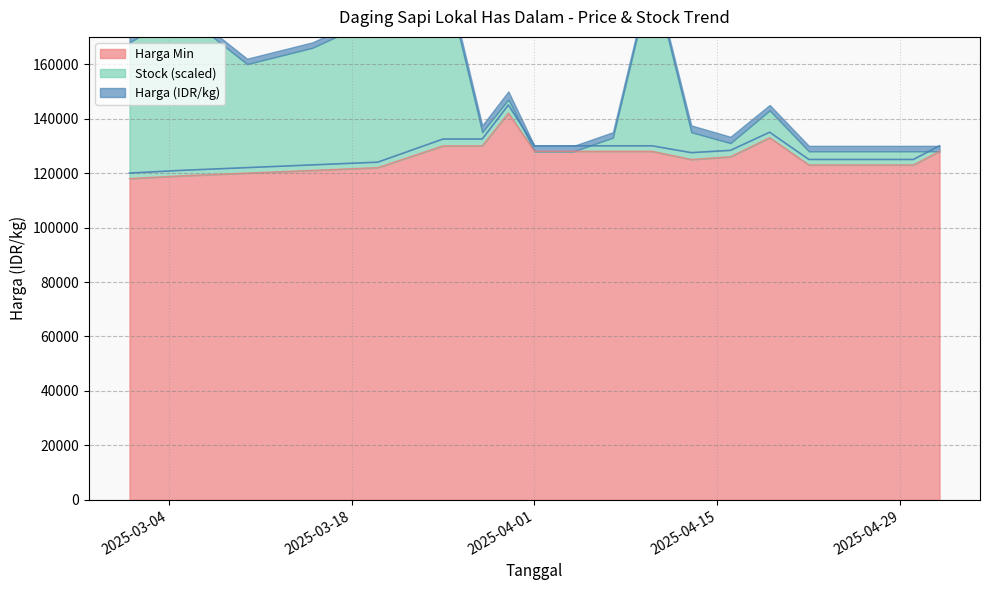

Does the chart have visible grid lines?

Yes